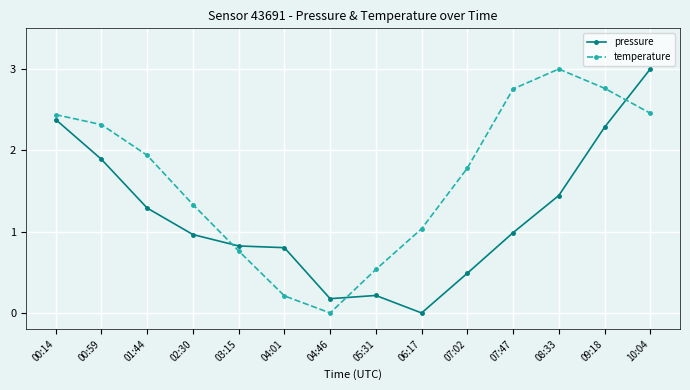

The value of pressure at 05:31 is 0.2. True or false?

True